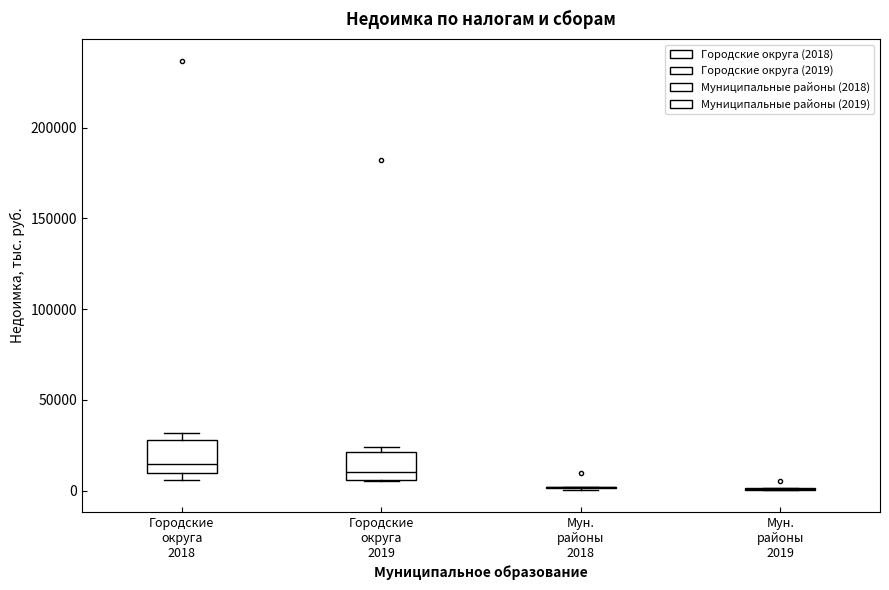

Reading left to right, read every box against the y-axis: the position of its median line, the range the box covers, and the ends of its whiskers. The values are not printed on the chart, so give them approximately, as read against the axis.

Городские округа 2018: median 15000, box 10000 to 30000, whiskers 5000 to 30000 (just above the box's upper edge)
Городские округа 2019: median 10000, box 5000 to 20000, whiskers 5000 to 25000
Мун. районы 2018: box collapsed to a line at 0, whiskers 0 to 0
Мун. районы 2019: box collapsed to a line at 0, whiskers 0 to 0